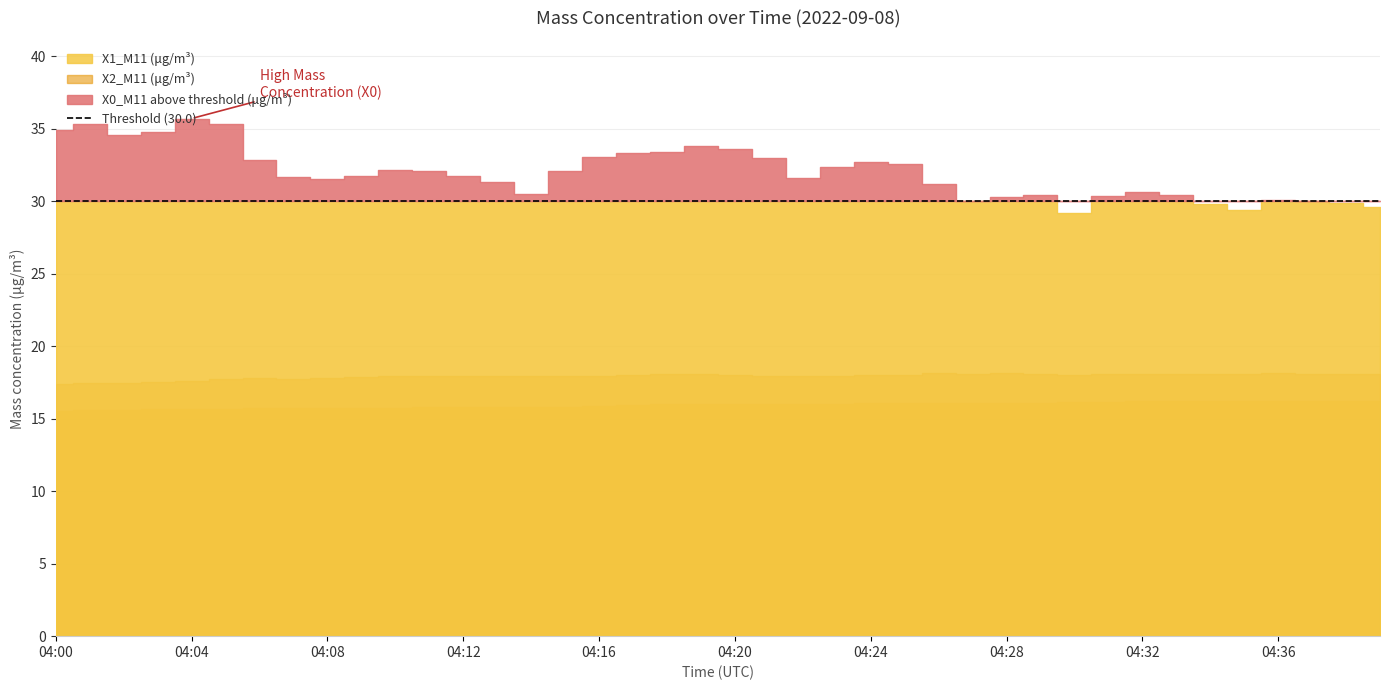

Which category has the highest value in the X0_M11 (μg/m³) series?

04:04